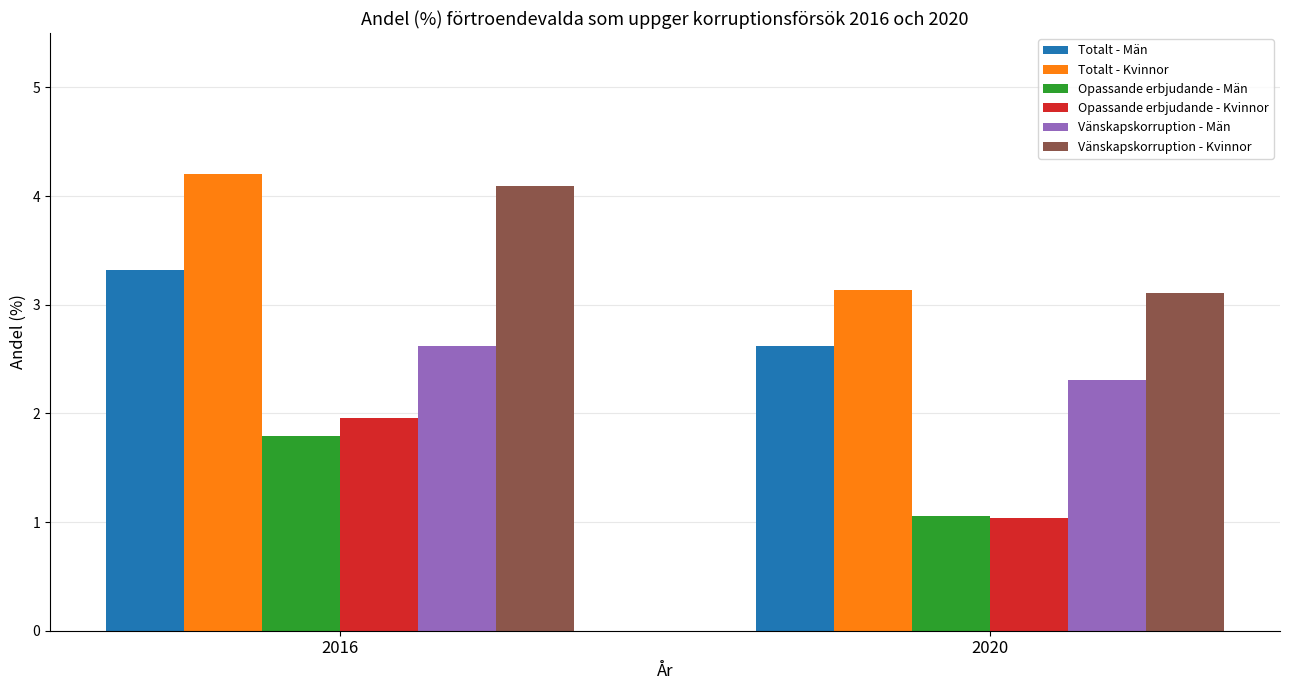

List the labels in order of Totalt - Kvinnor value, largest first.

2016, 2020